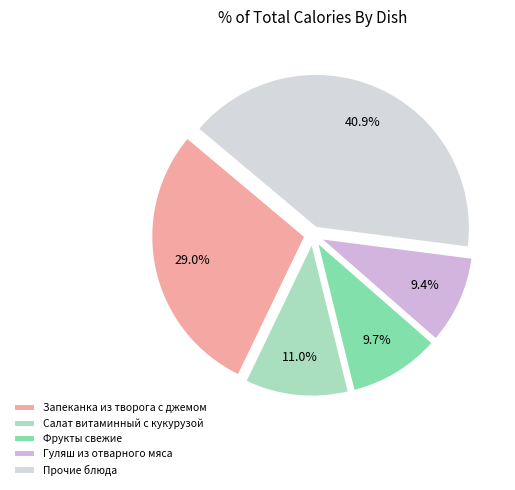

How many segments does this pie chart have?

5